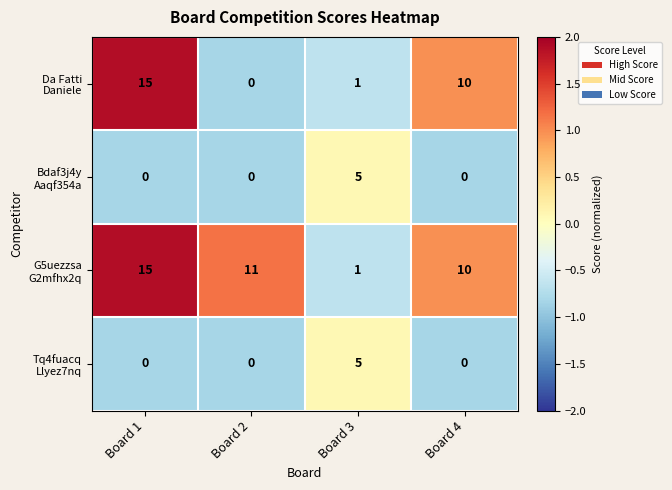

At which category is the sum across all series the highest?

Board 1